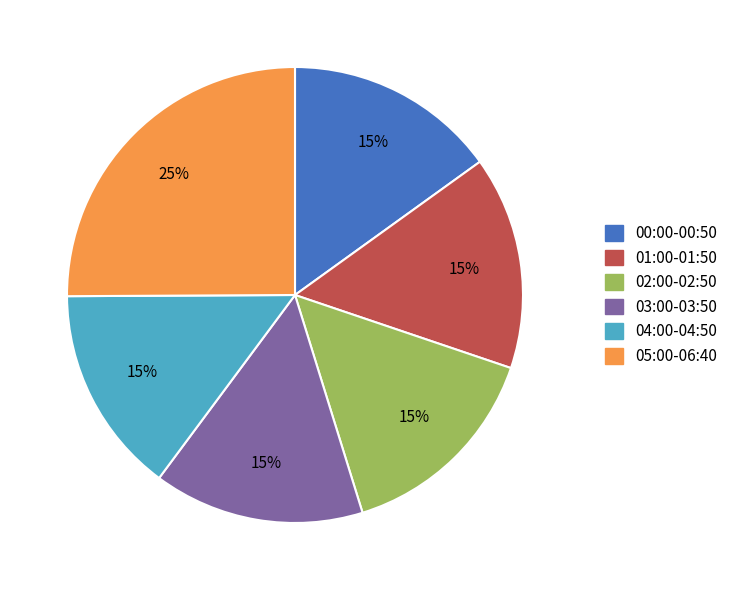

Is there any slice that represents more than half of the pie?

No